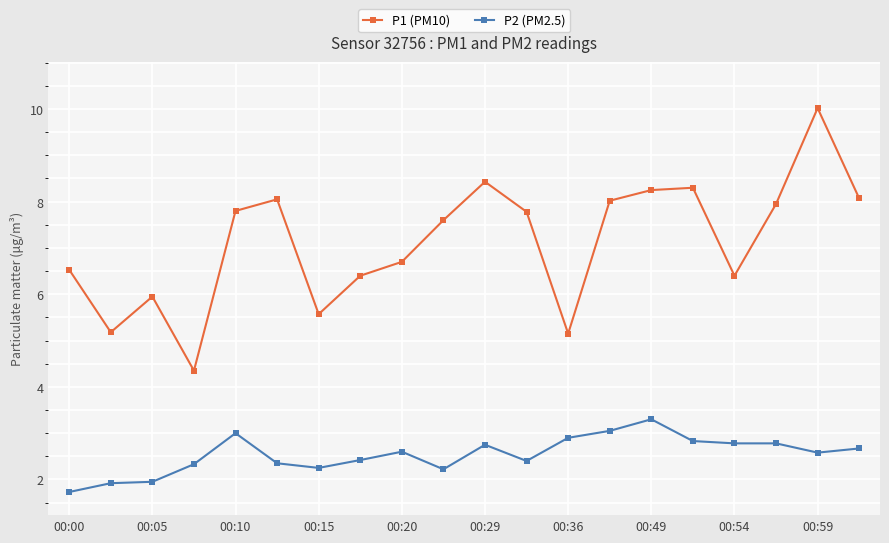

Which series has the widest spread of values?

P1 (PM10)